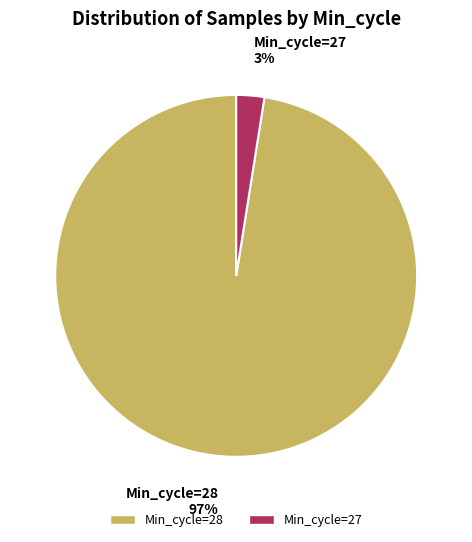

Is there any slice that represents more than half of the pie?

Yes